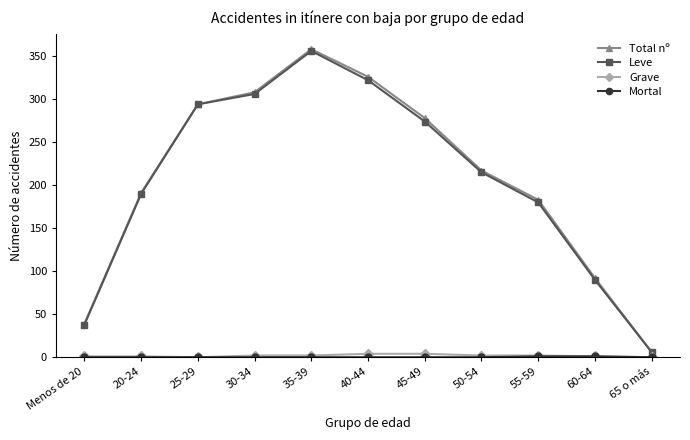

What is the total value across all series at 45-49?

556